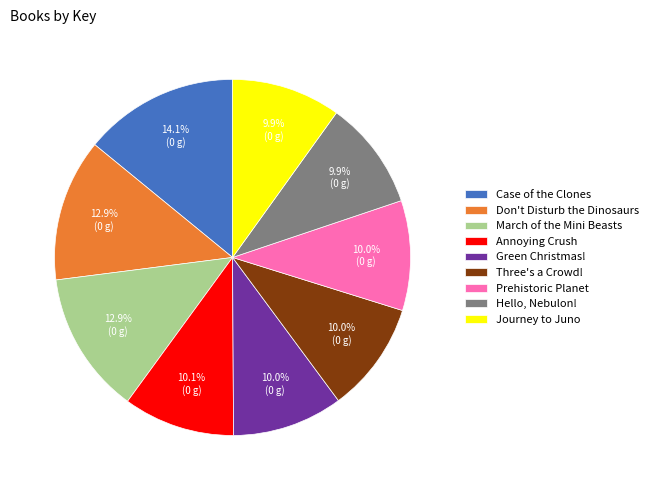

What percentage is NOT represented by Journey to Juno?

90.1%